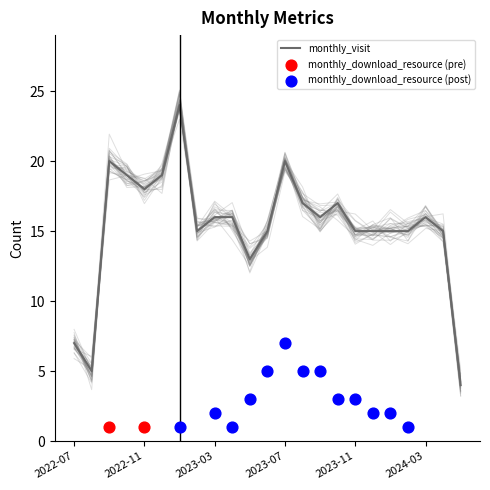

What is the change in value from 2022-07 to 2022-08?

-2